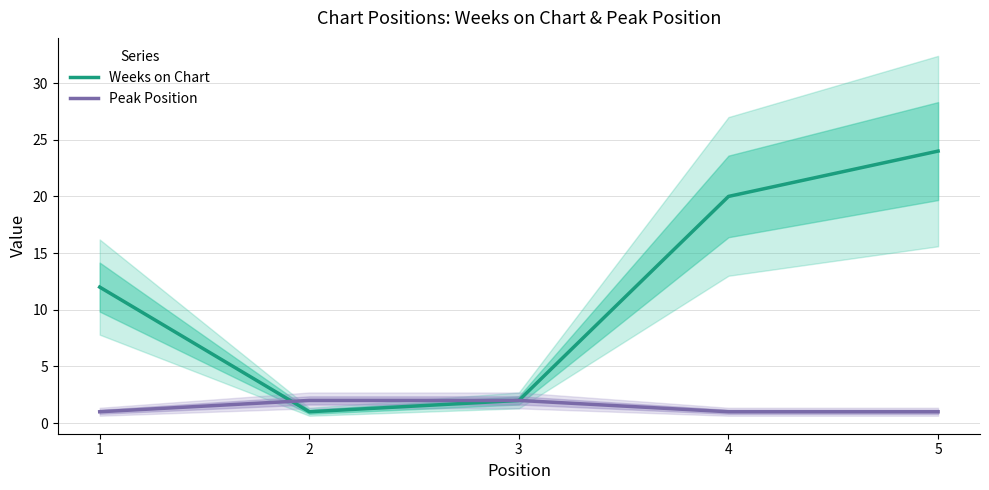

After their last crossing, which series has the higher values: Weeks on Chart or Peak Position?

Peak Position